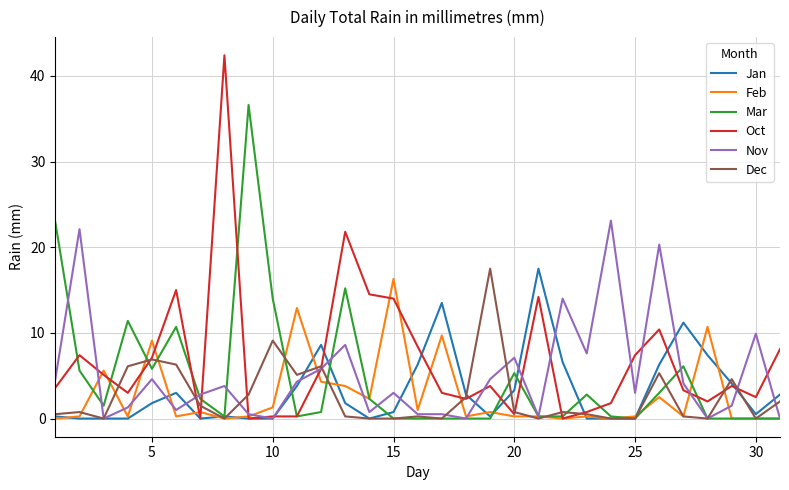

Which series has the largest range (max minus min)?

Oct